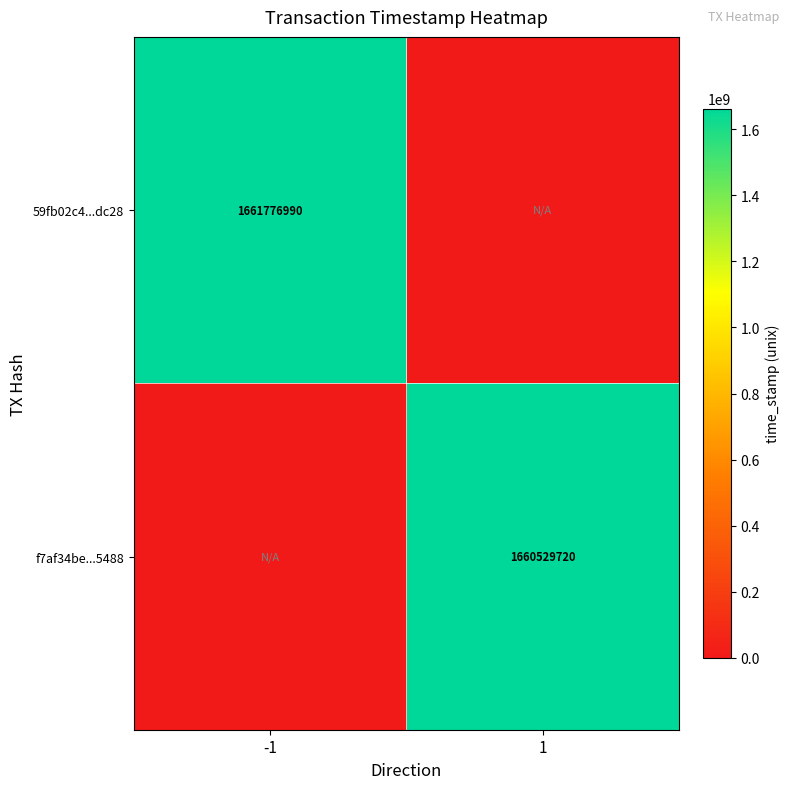

How many series are shown in this chart?

2